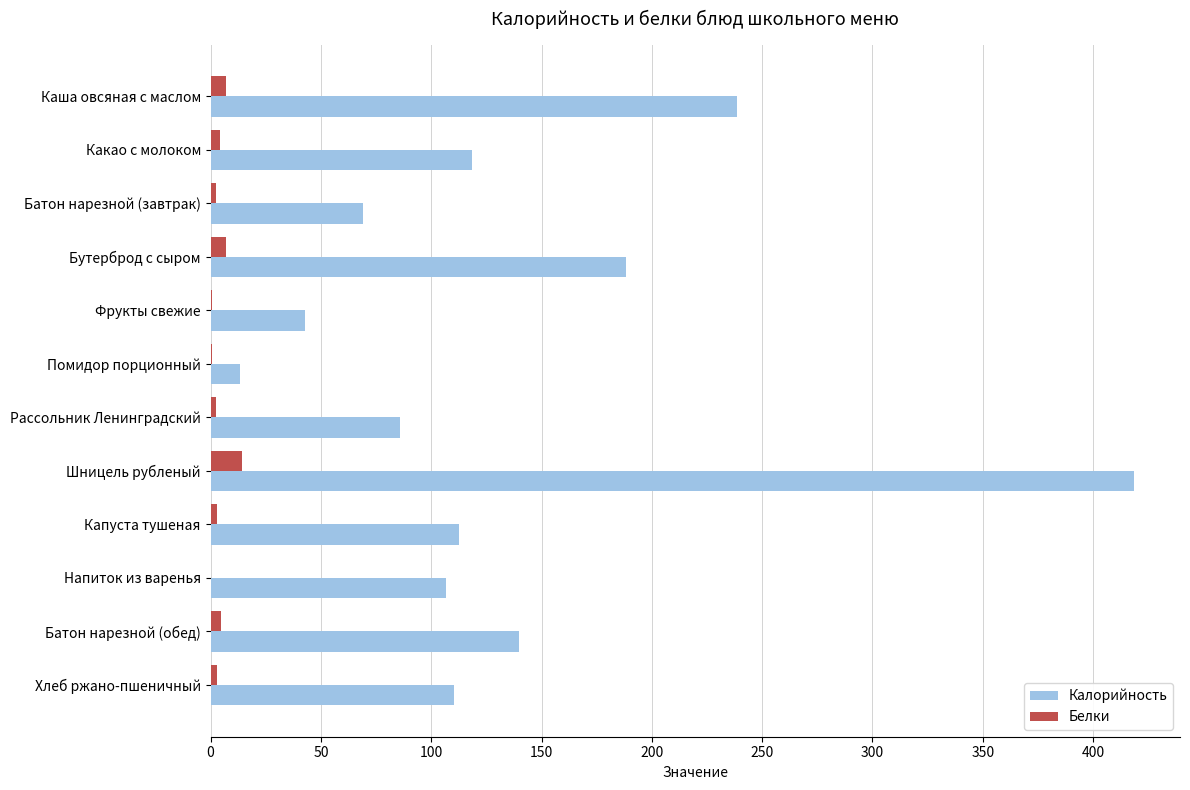

Between Каша овсяная с маслом and Хлеб ржано-пшеничный, which series saw the biggest shift?

Калорийность